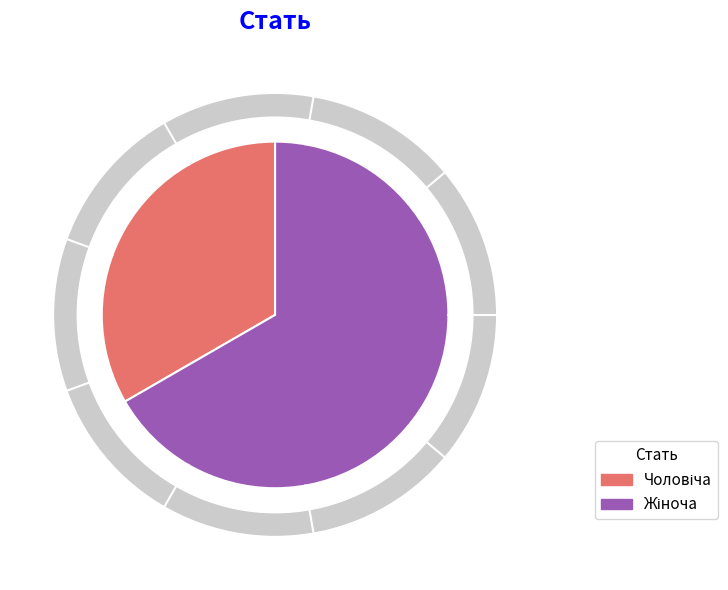

What is the smallest slice in the pie chart?

Чоловіча